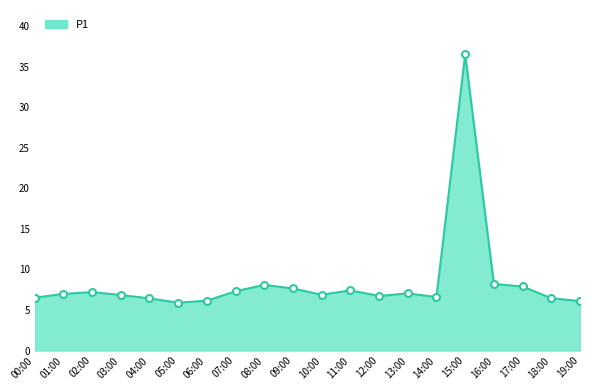

True or false: the data shows 6.5 at 18:00.

True